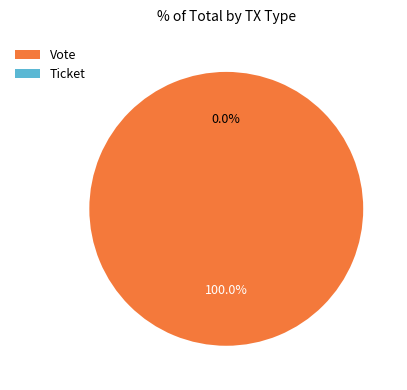

Is there a majority slice in this chart?

Yes